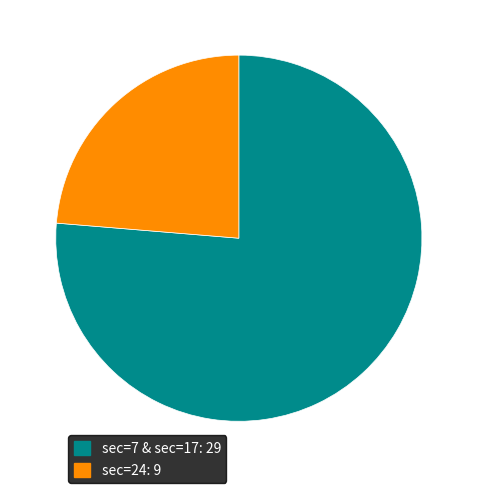

True or false: sec=7 & sec=17: 29 accounts for 64% of the total.

False